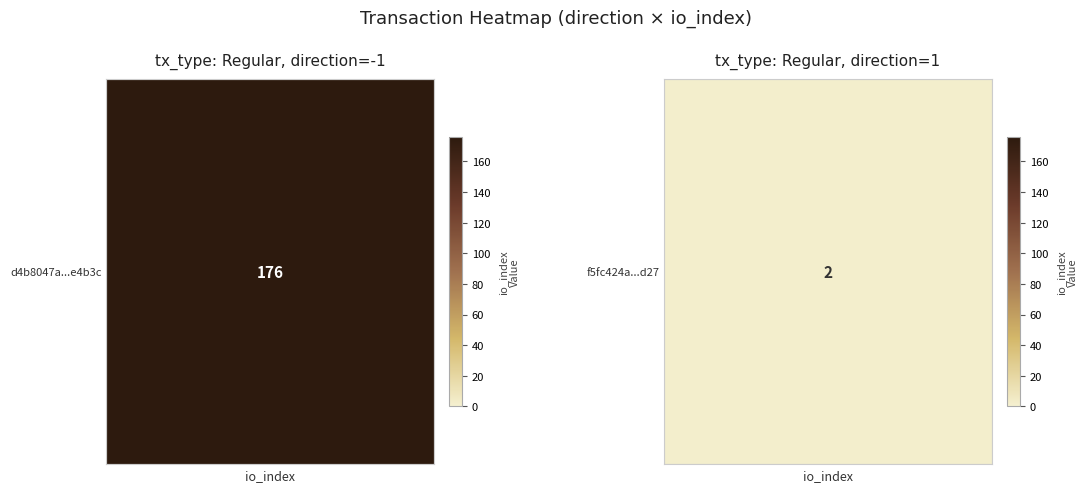

At which label is f5fc424abde12f3e0c4751fa73435adc4dc5d27 closest to 1?

-1